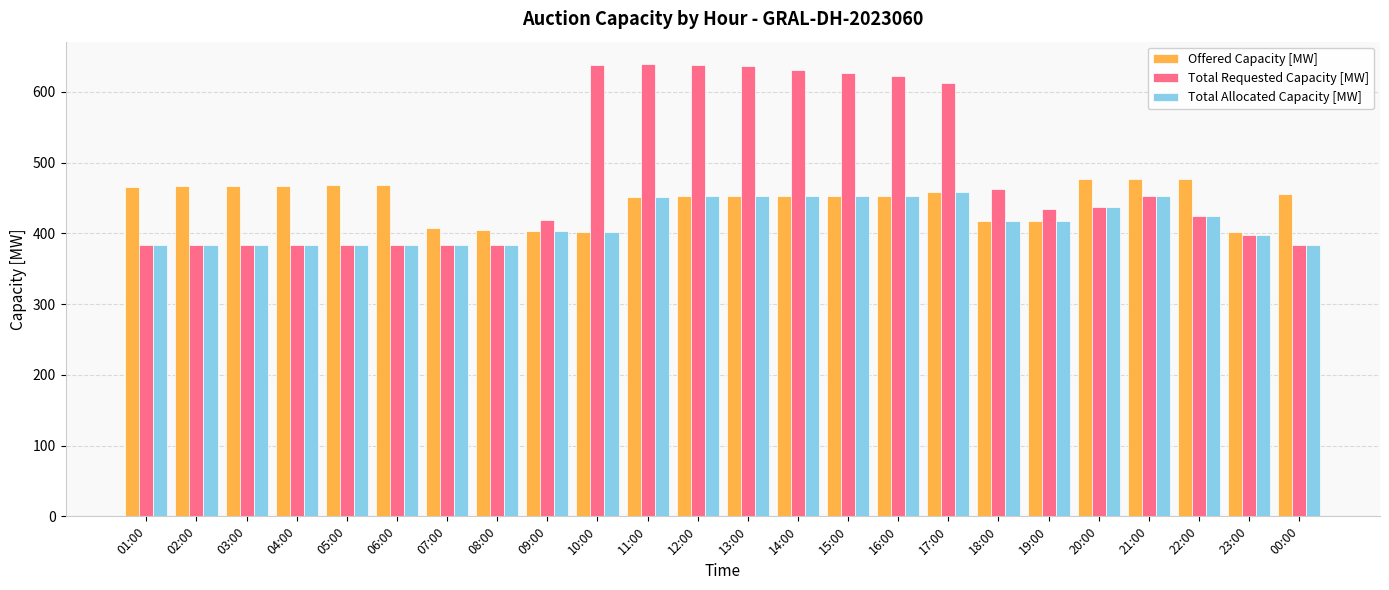

What is the maximum value for Offered Capacity [MW]?

477